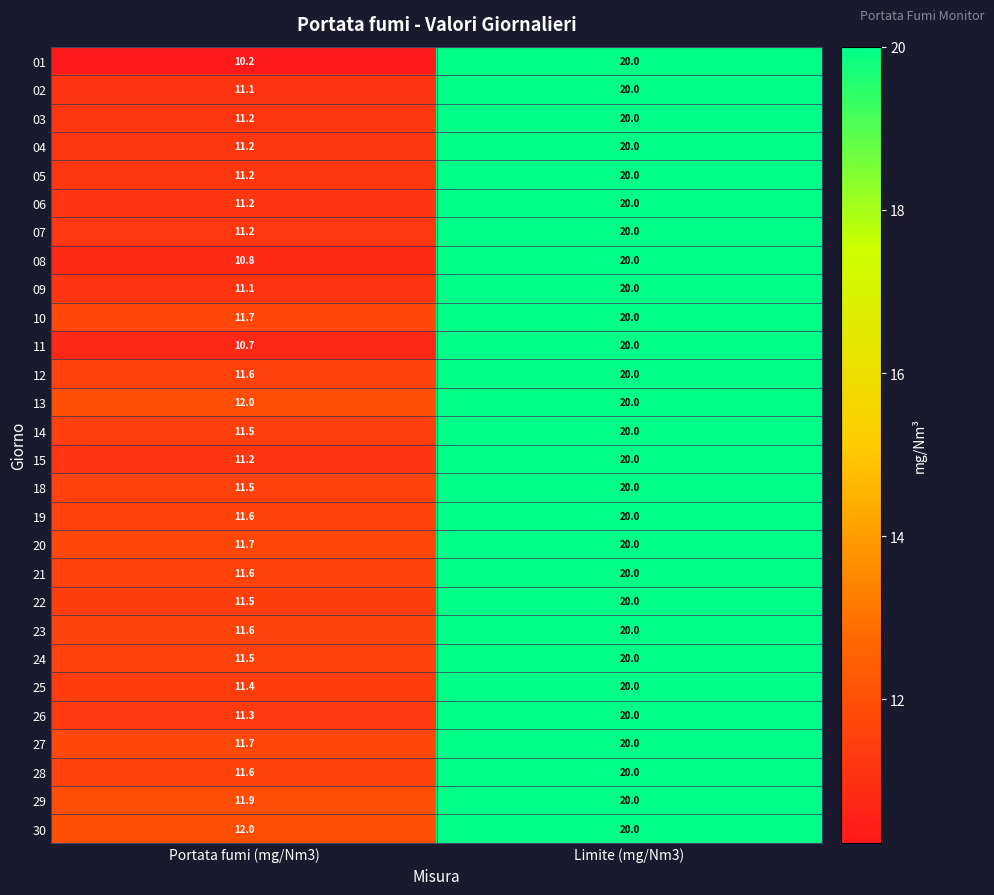

True or false: 03 has a value of 35.3 at Limite (mg/Nm3).

False